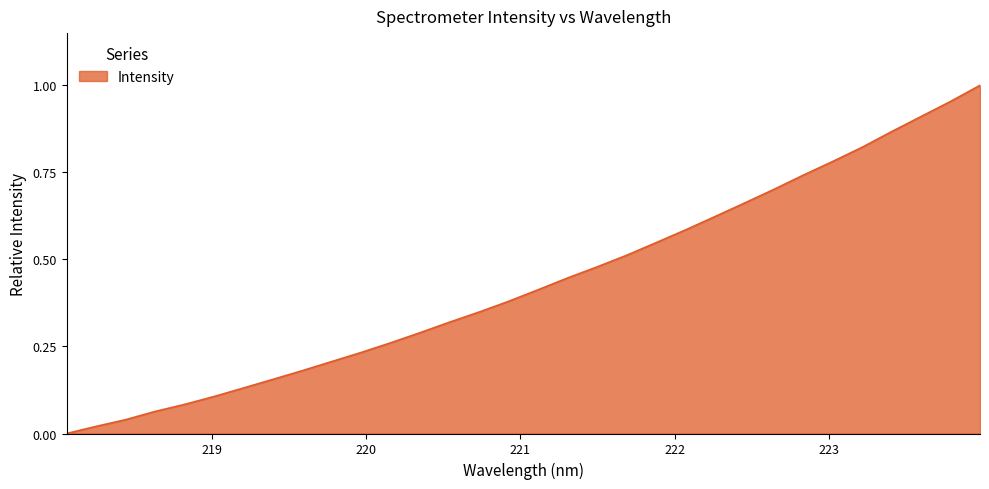

Which label corresponds to the smallest value in the chart?

218.0596